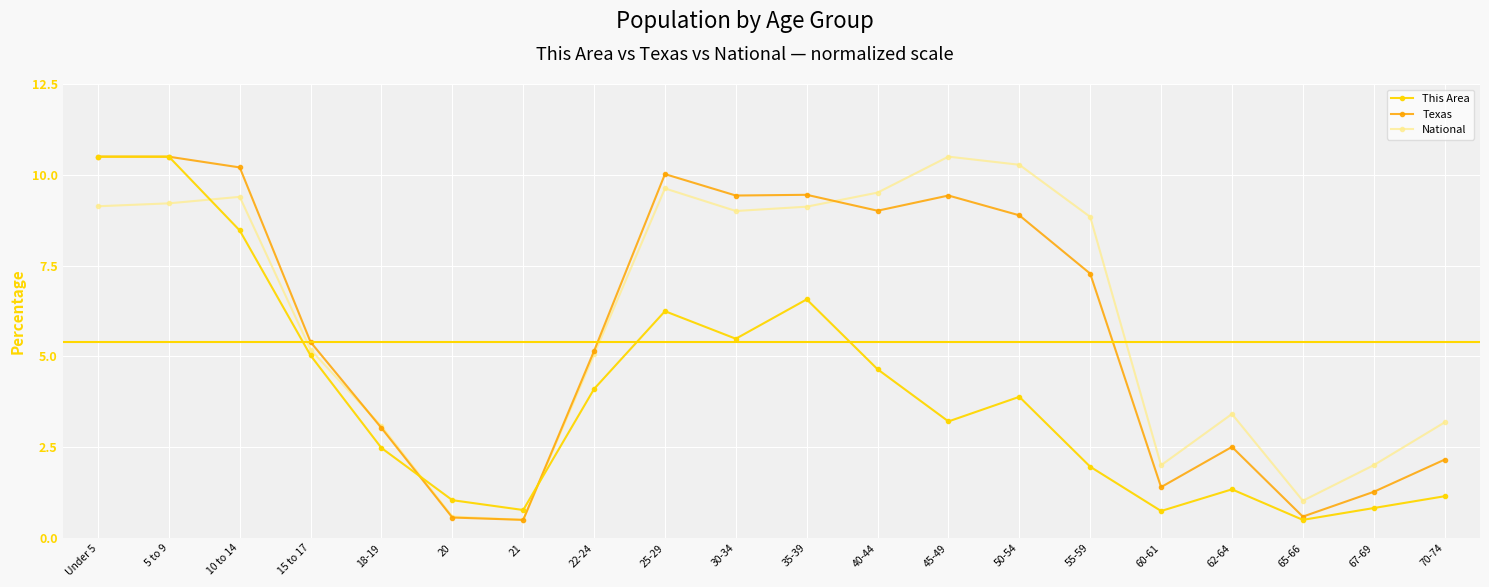

Is it true that National equals 1.0 at 15 to 17?

False